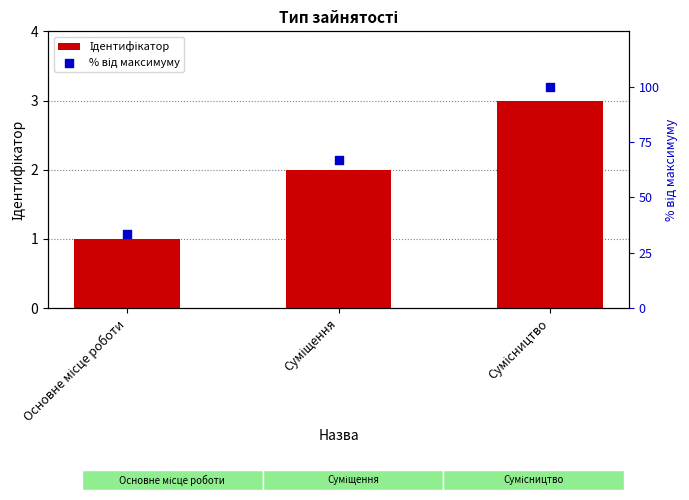

At how many categories does at least one series exceed 98?

1